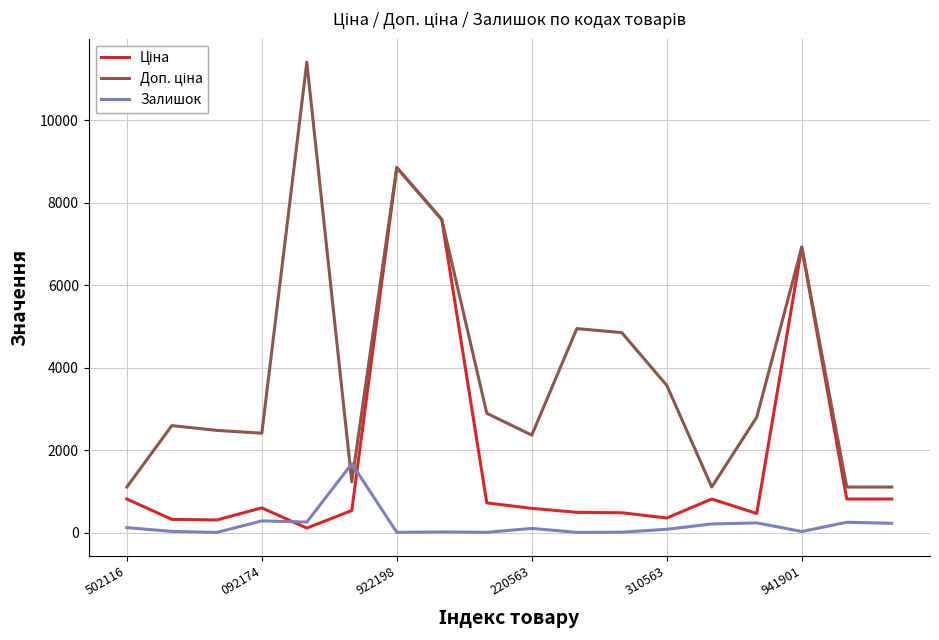

What is the greatest value displayed?

11410.0